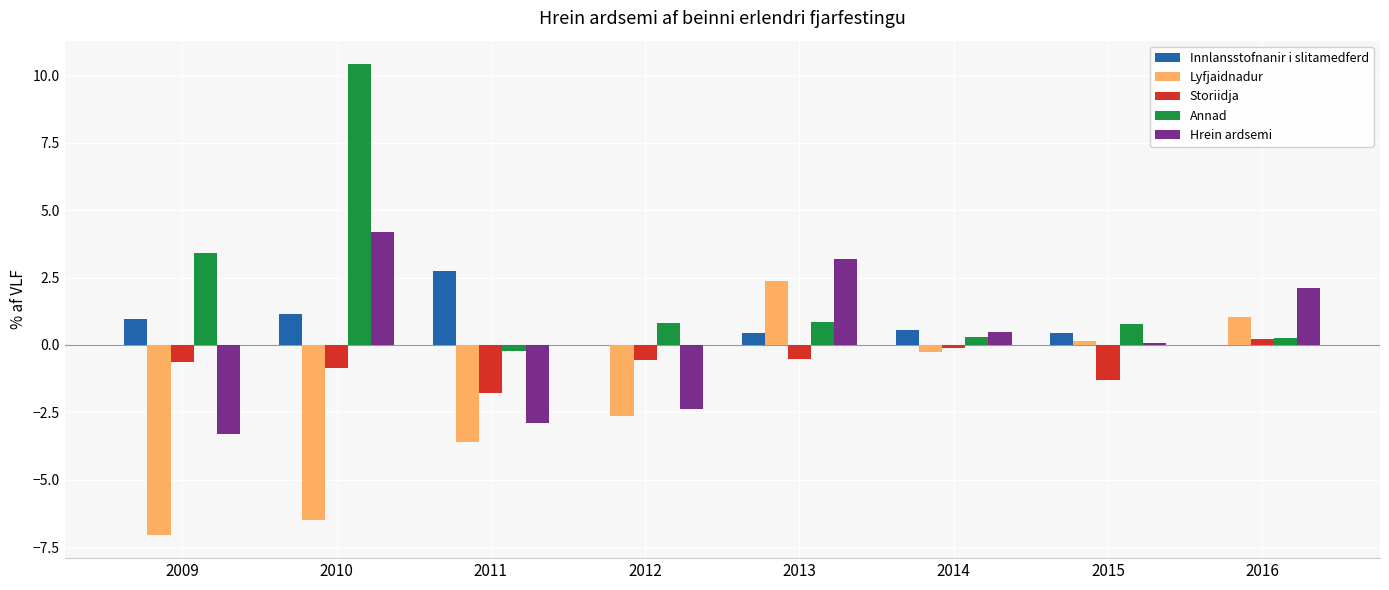

At which label is Lyfjaidnadur closest to -2?

2012